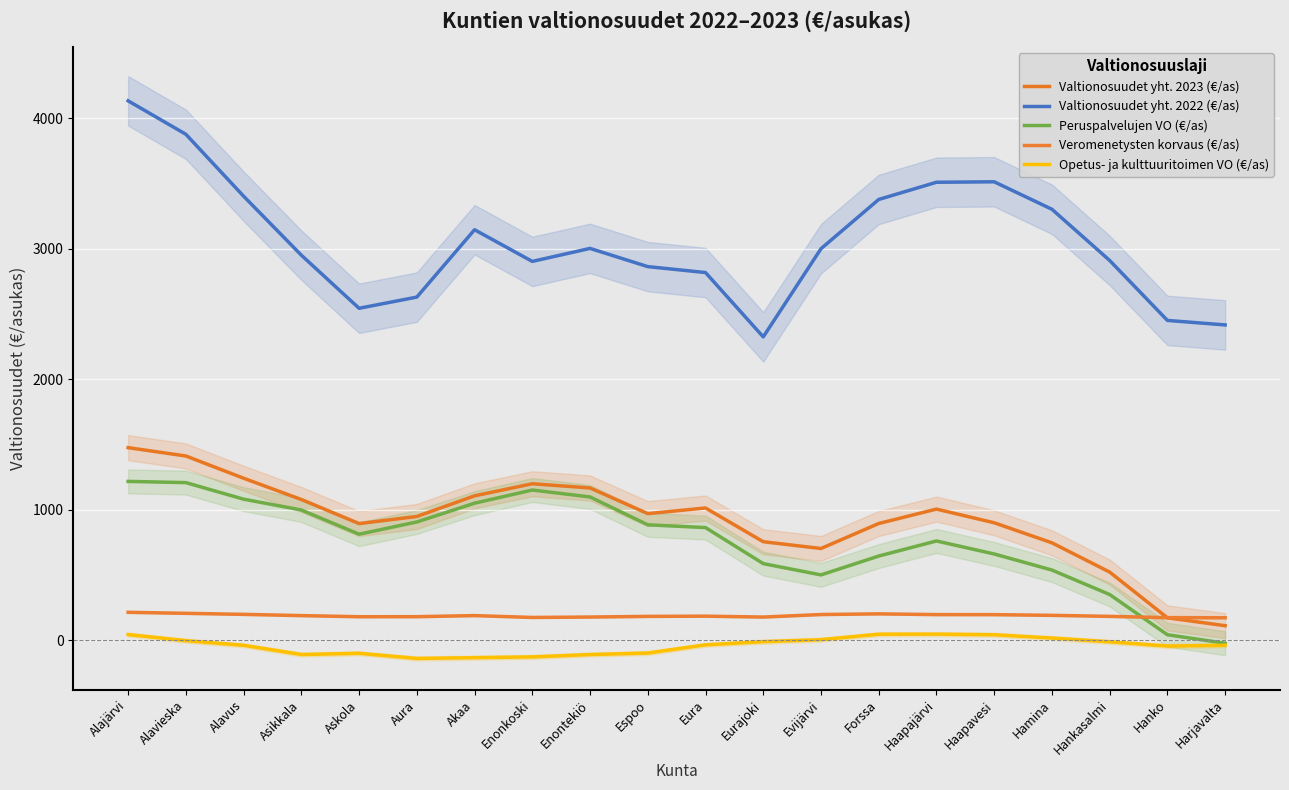

What value does the Valtionosuudet yht. 2023 (€/as) series have at Eurajoki?

755.3